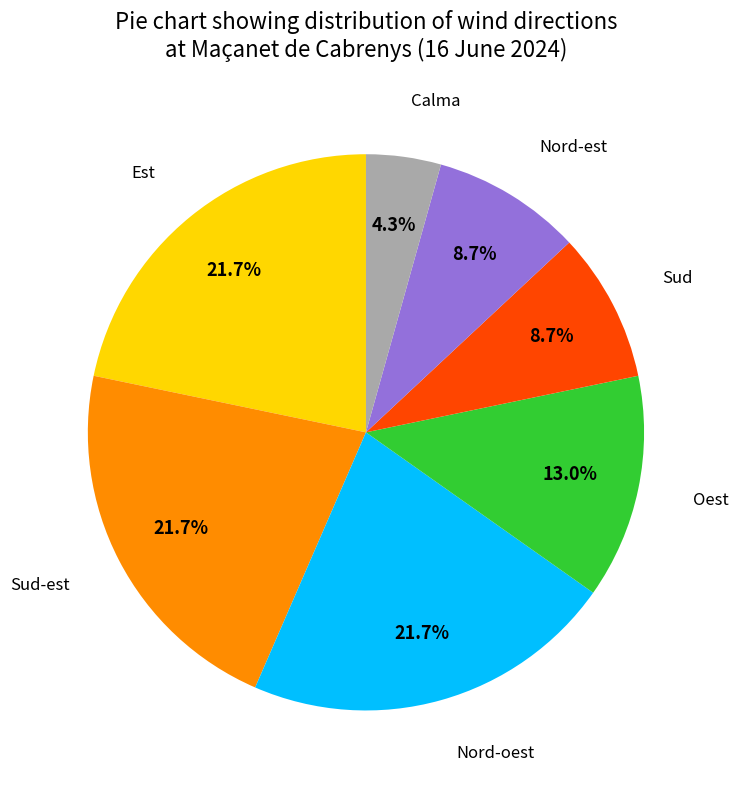

Count the number of slices in the pie.

7